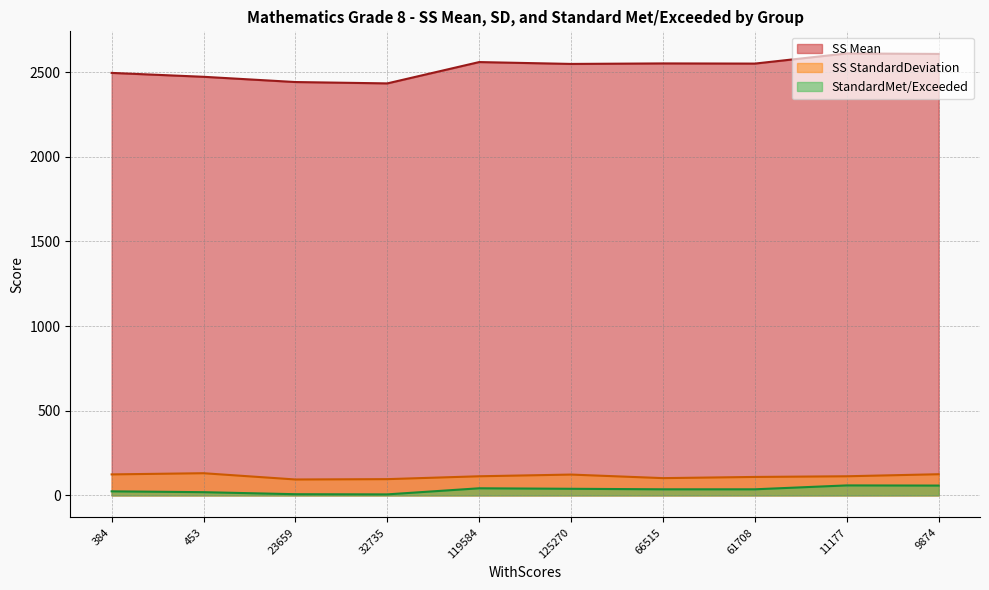

How many interior local peaks does the SS StandardDeviation series have?

2